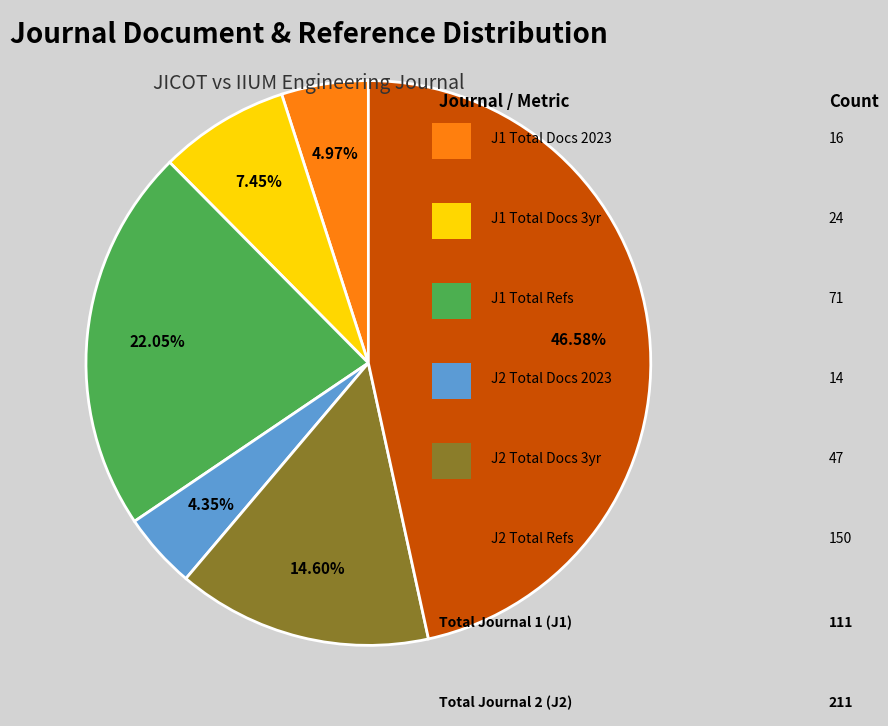

Is there any slice that represents more than half of the pie?

No